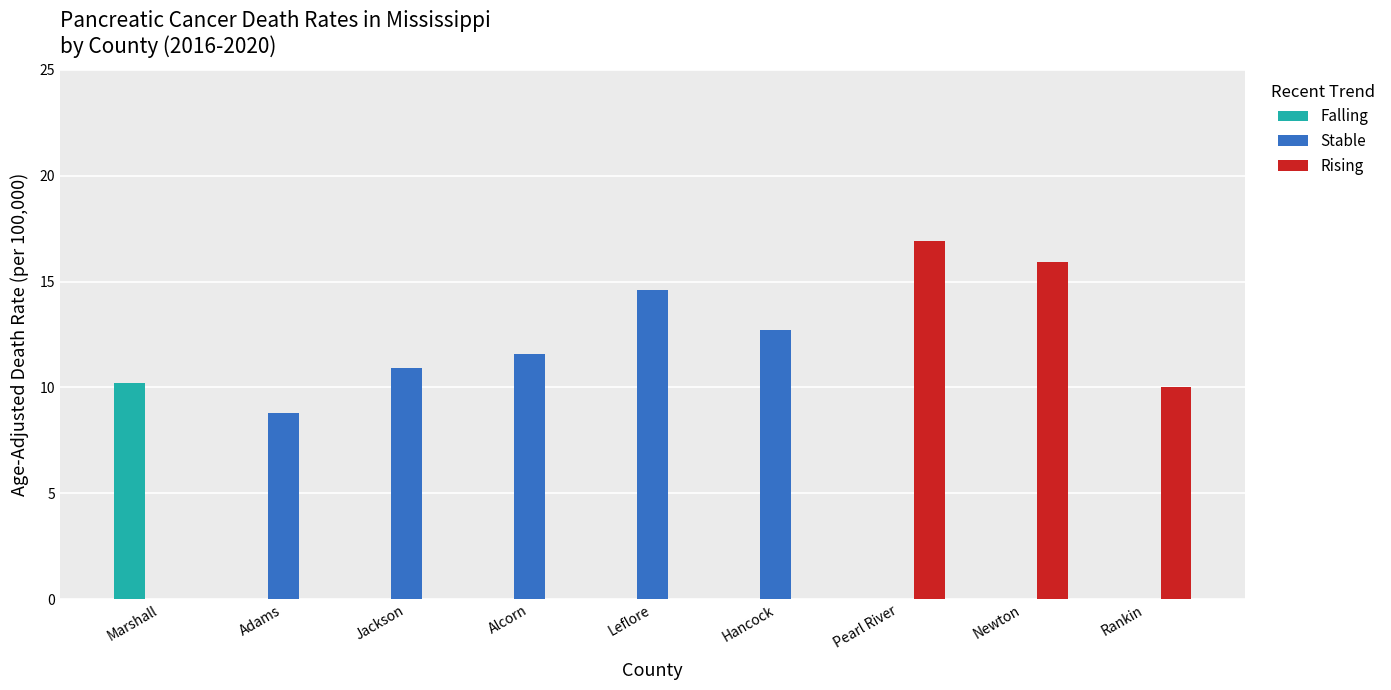

At which label does Falling reach its peak?

Marshall